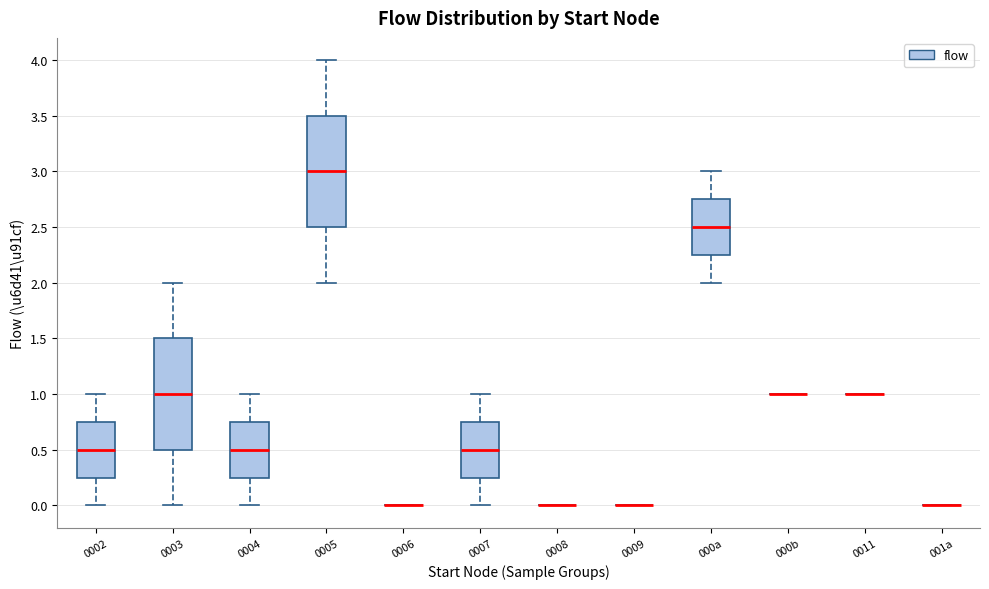

Reading left to right, read every box against the y-axis: the position of its median line, the range the box covers, and the ends of its whiskers. The values are not printed on the chart, so give them approximately, as read against the axis.

0002: median 0.50, box 0.25 to 0.75, whiskers 0.00 to 1.00
0003: median 1.00, box 0.50 to 1.50, whiskers 0.00 to 2.00
0004: median 0.50, box 0.25 to 0.75, whiskers 0.00 to 1.00
0005: median 3.00, box 2.50 to 3.50, whiskers 2.00 to 4.00
0006: box collapsed to a line at 0.00, whiskers 0.00 to 0.00
0007: median 0.50, box 0.25 to 0.75, whiskers 0.00 to 1.00
0008: box collapsed to a line at 0.00, whiskers 0.00 to 0.00
0009: box collapsed to a line at 0.00, whiskers 0.00 to 0.00
000a: median 2.50, box 2.25 to 2.75, whiskers 2.00 to 3.00
000b: box collapsed to a line at 1.00, whiskers 1.00 to 1.00
0011: box collapsed to a line at 1.00, whiskers 1.00 to 1.00
001a: box collapsed to a line at 0.00, whiskers 0.00 to 0.00